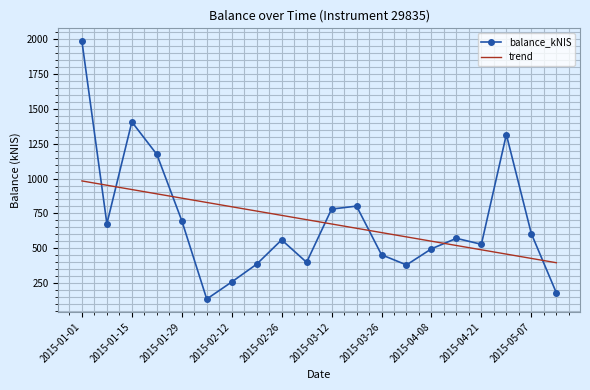

What is the maximum value shown in the chart?

1987.2